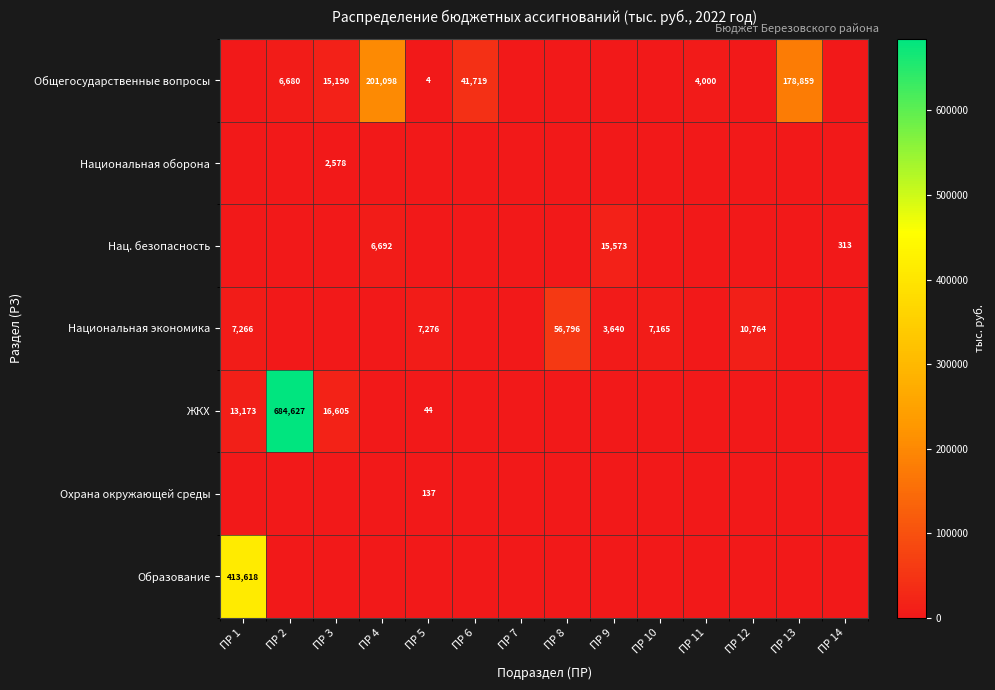

Is the value of Национальная оборона at ПР 3 greater than the value of Общегосударственные вопросы at ПР 5?

Yes